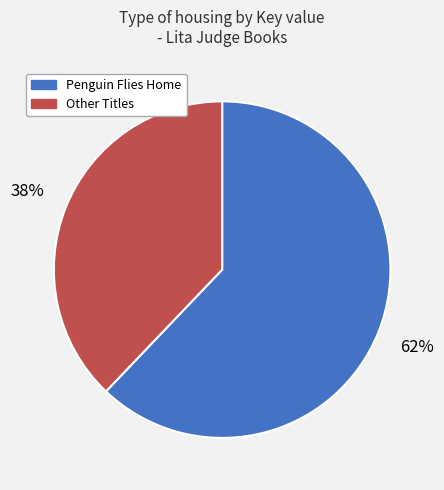

To the nearest percent, what is the difference between the largest and smallest slice percentages?

24%